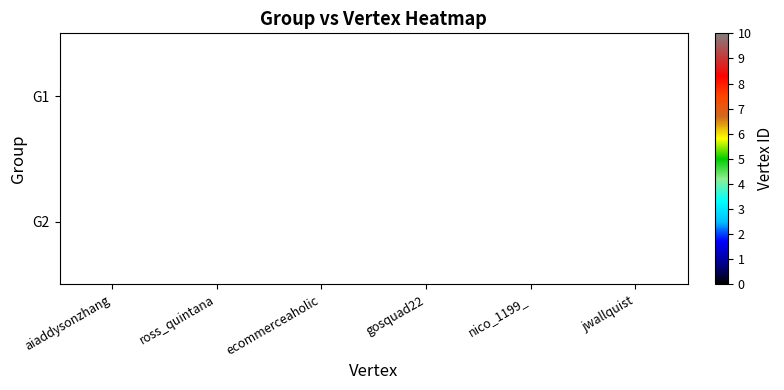

Is the value of G2 at gosquad22 greater than the value of G1 at ecommerceaholic?

No